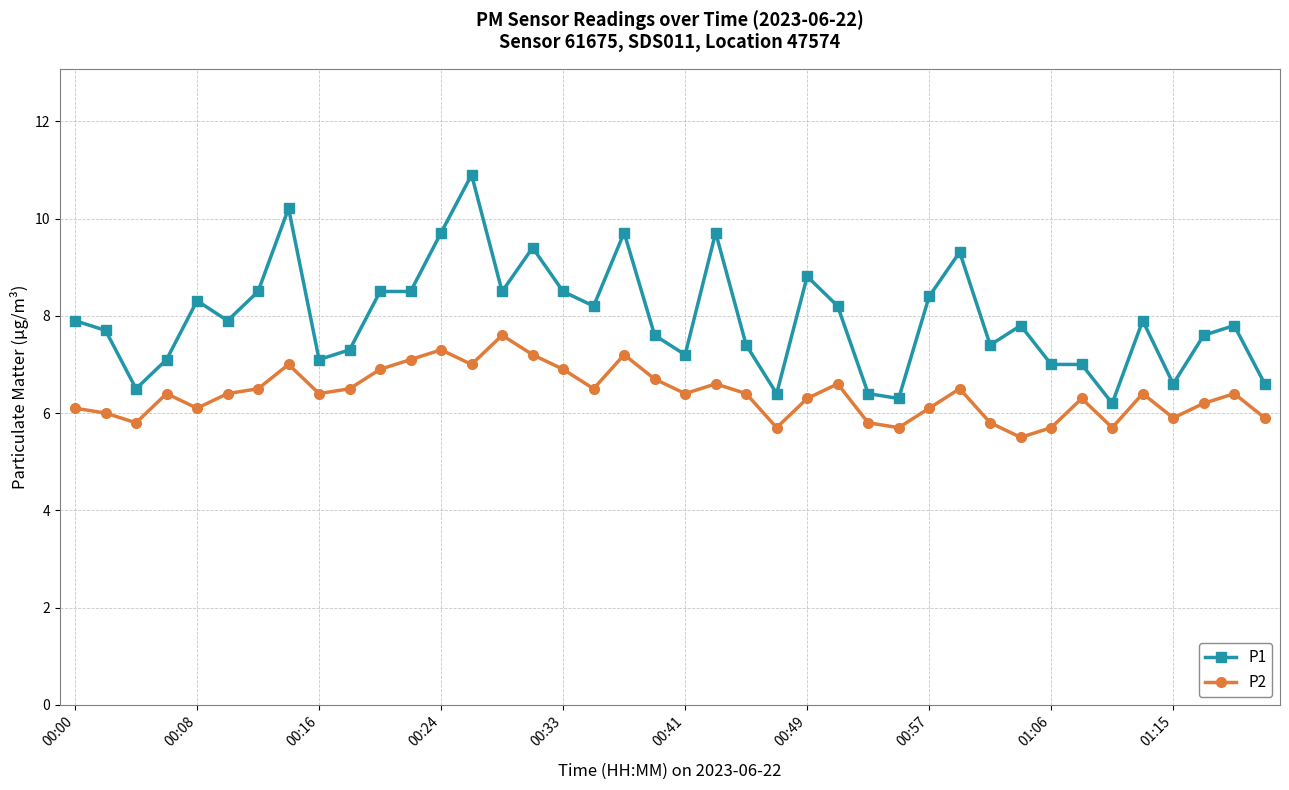

True or false: P1 and P2 cross at least once.

False